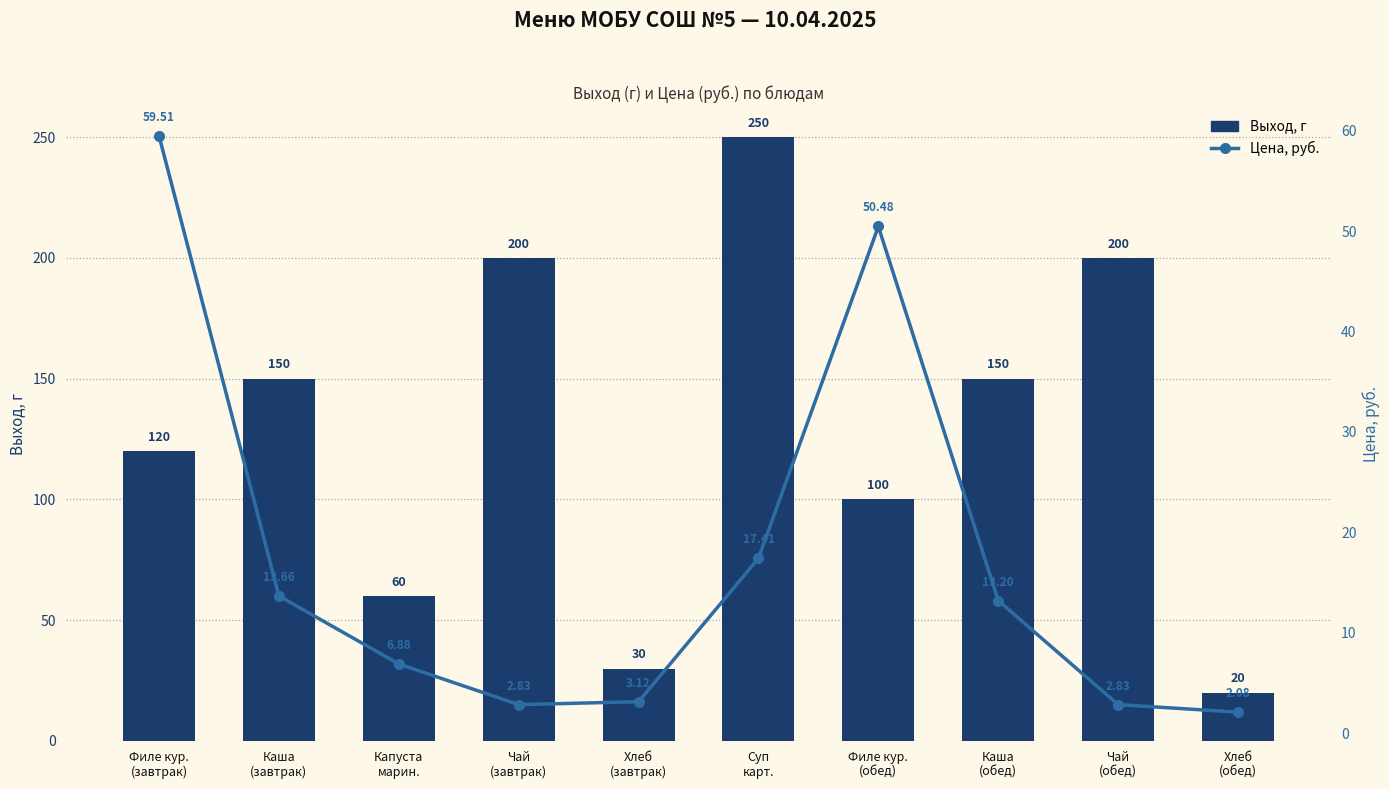

How many series are shown in this chart?

2